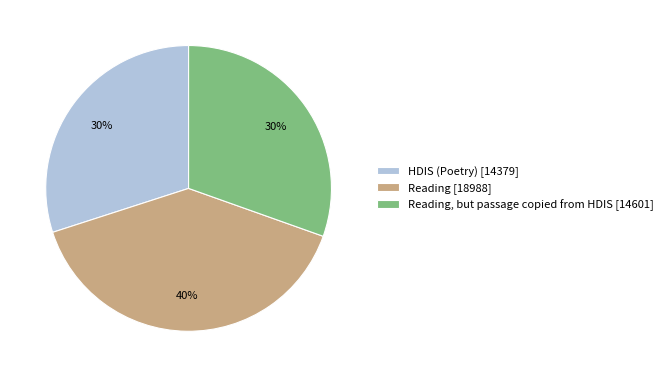

What is the largest slice in the pie chart?

Reading [18988]